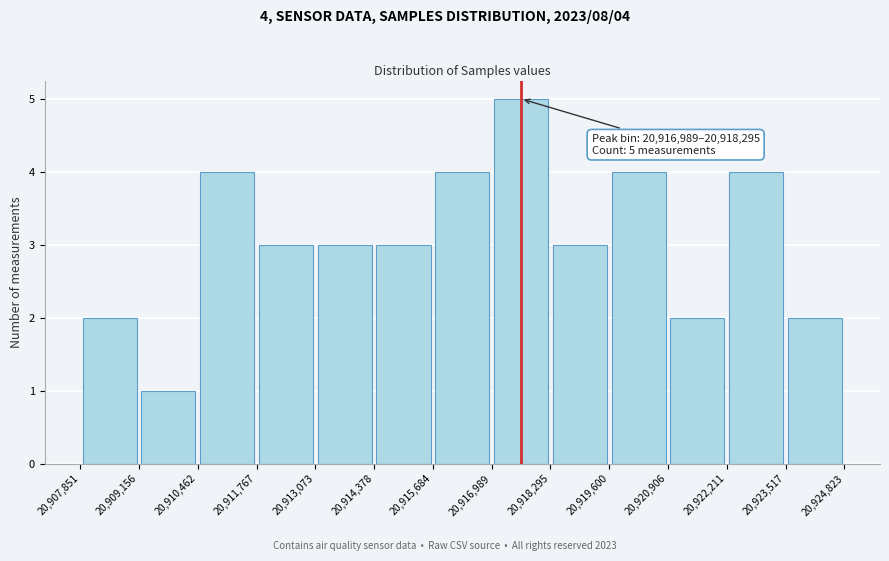

Over which range of the x-axis is the bar tallest?

20,916,989 to 20,918,295